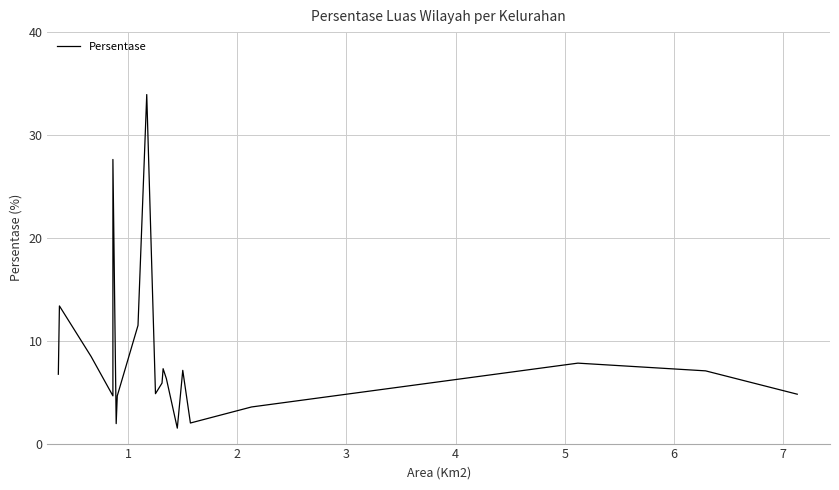

Does the chart display data point markers on the line(s)?

No